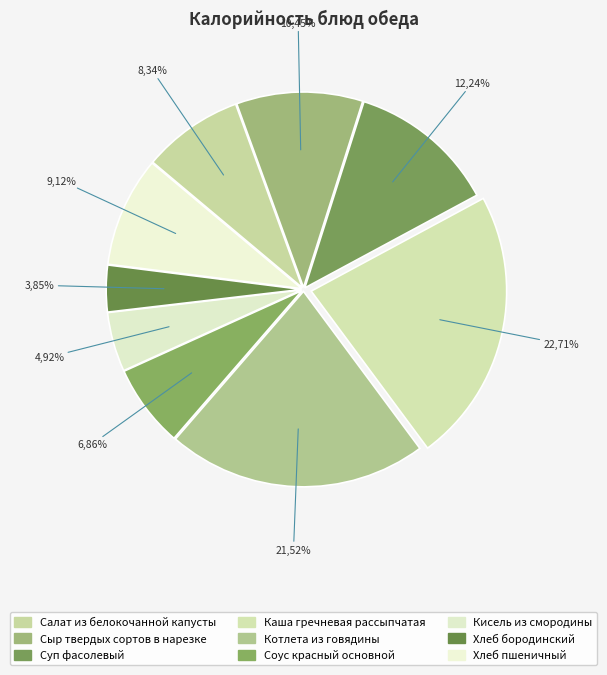

To the nearest percent, what percentage of the pie is Сыр твердых сортов в нарезке?

10%